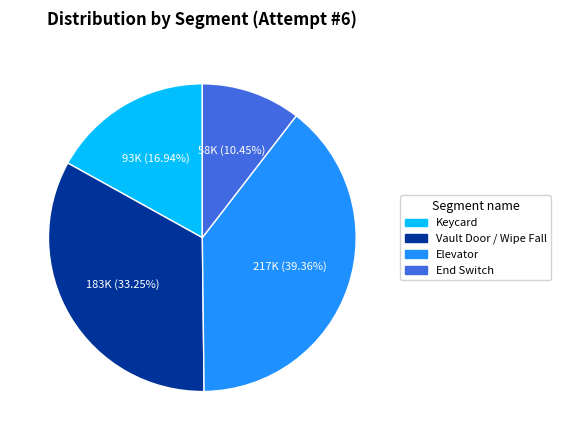

To the nearest percent, what is the combined percentage of Keycard and Vault Door / Wipe Fall?

50%